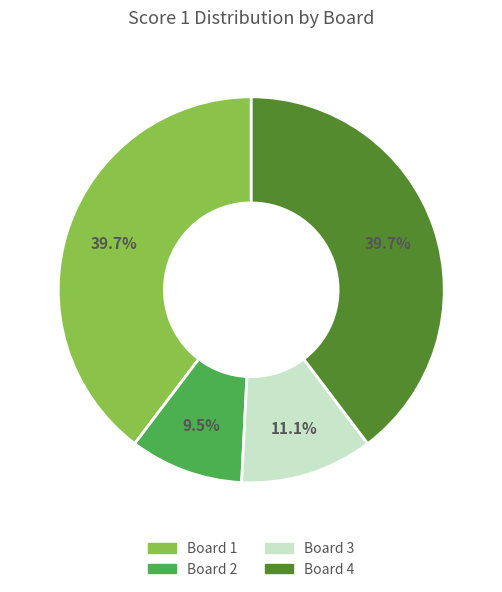

Is Board 4 the majority of the pie?

No